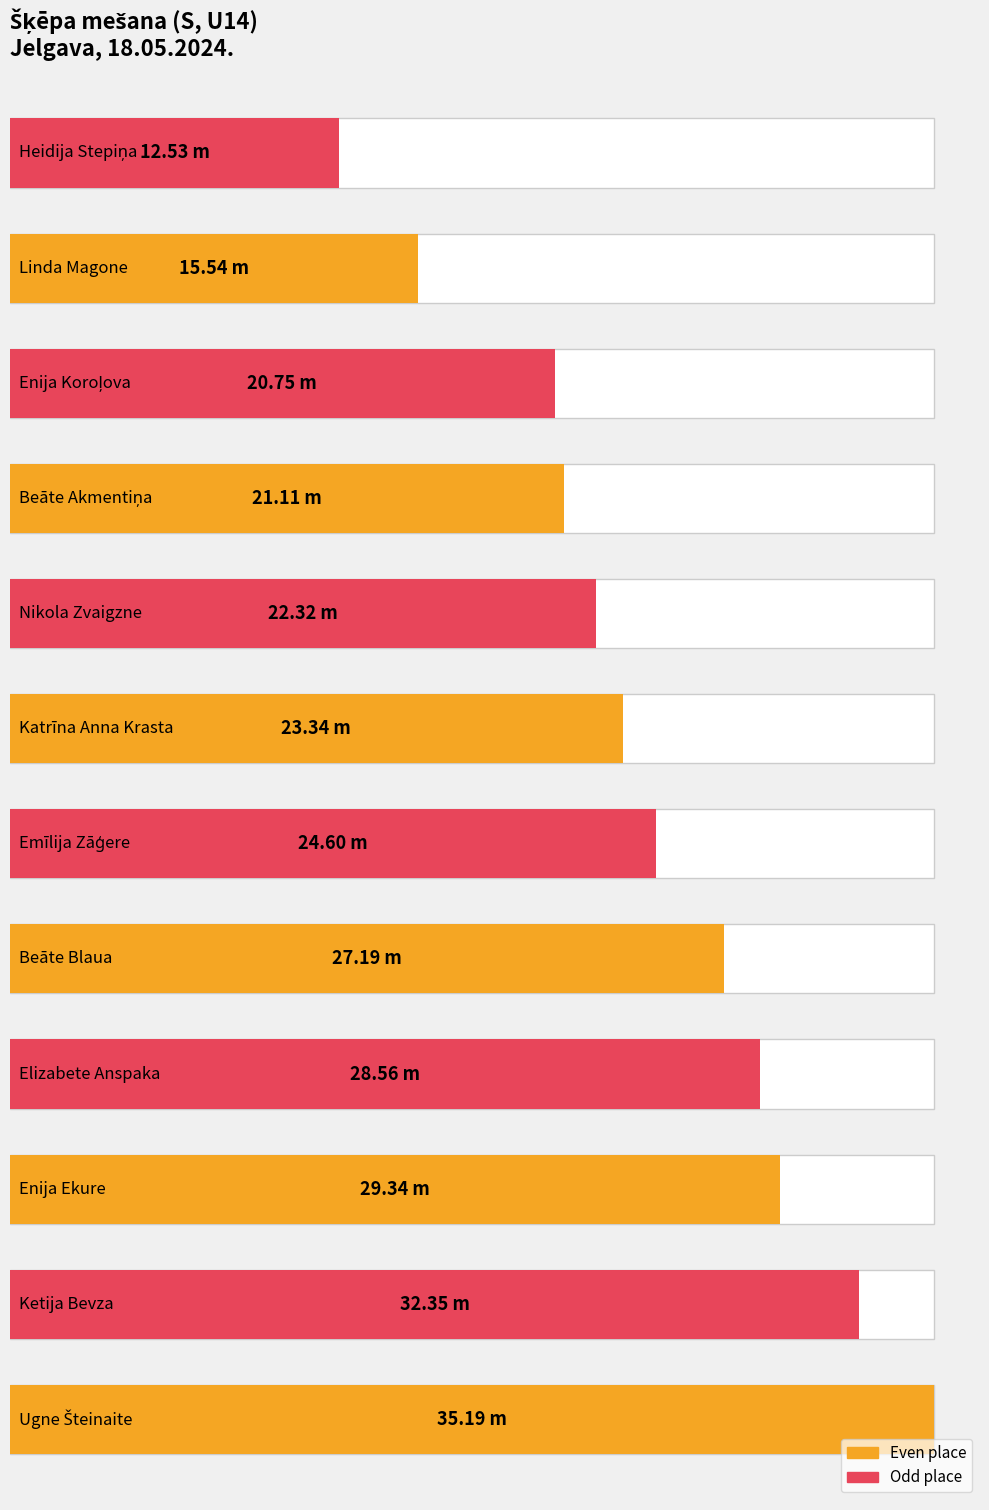

Reading right to left, extract all data points from this chart.

Heidija Stepiņa=12.5	Linda Magone=15.5	Enija Koroļova=20.8	Beāte Akmentiņa=21.1	Nikola Zvaigzne=22.3	Katrīna Anna Krasta=23.3	Emīlija Zāģere=24.6	Beāte Blaua=27.2	Elizabete Anspaka=28.6	Enija Ekure=29.3	Ketija Bevza=32.4	Ugne Šteinaite=35.2